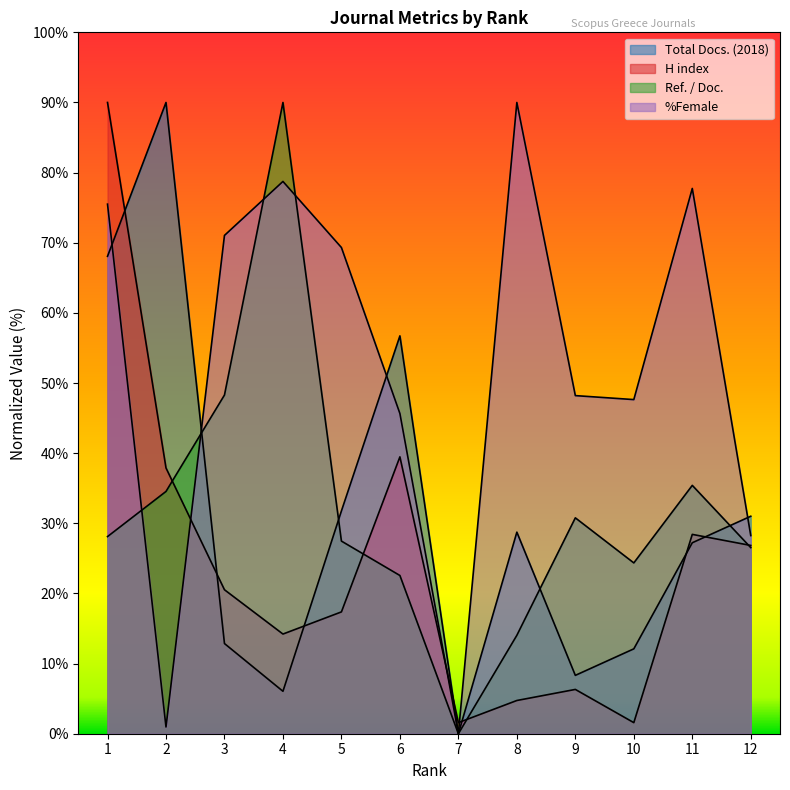

What is the value of the Ref. / Doc. point at the 12th from the left?

26.5